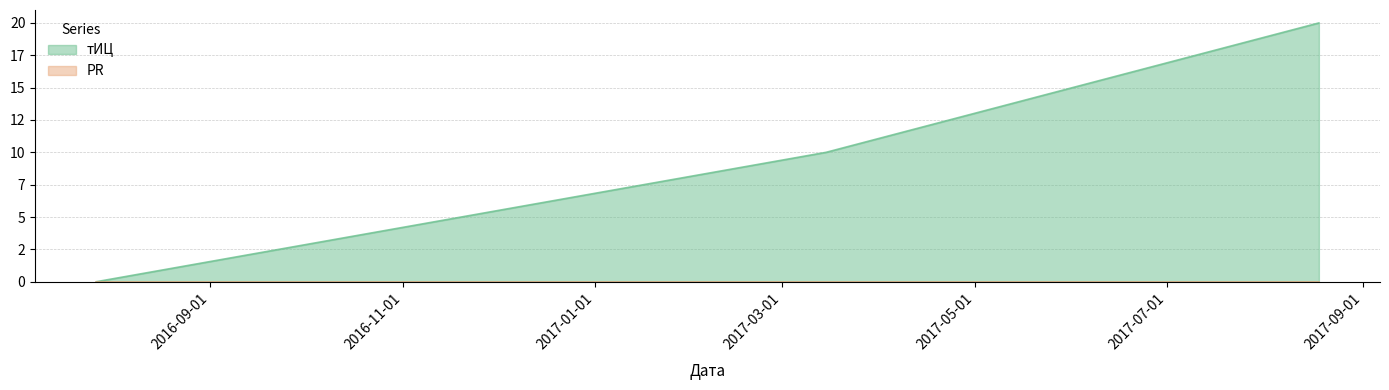

Between 2017-08-18 and 2016-07-27, which is larger?

2017-08-18